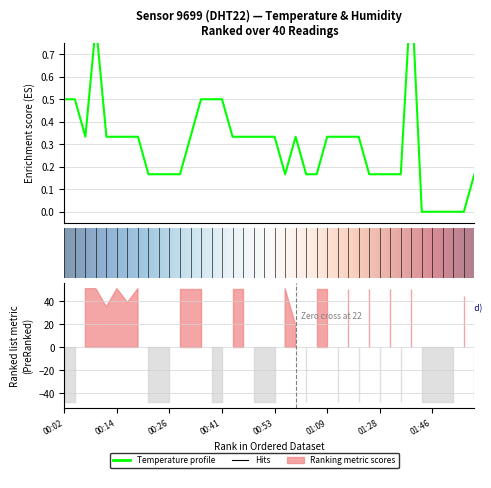

The chart shows a value of 0.5 at 0. True or false?

True